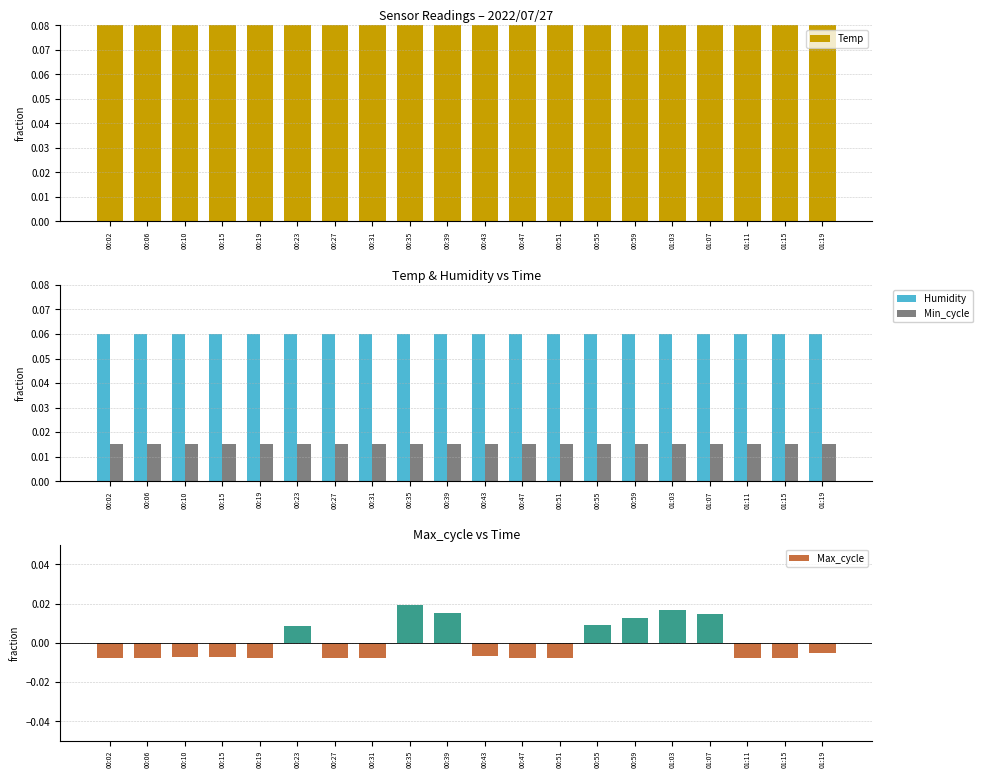

Between 00:59 and 00:02, which is larger?

00:02